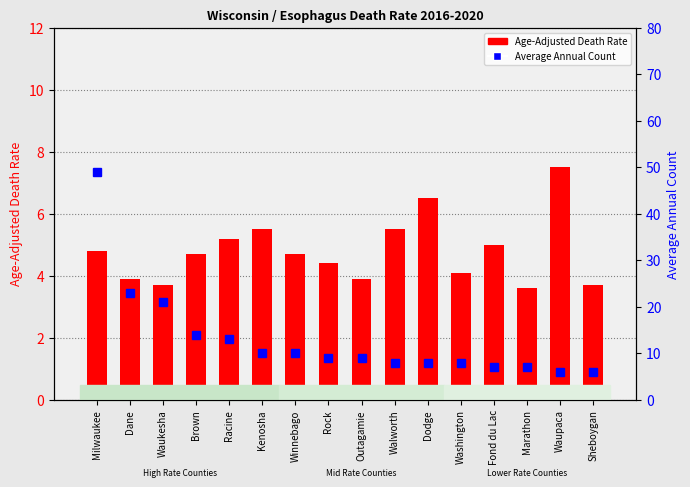

Where is Age-Adjusted Death Rate nearest to the value 5?

Fond du Lac